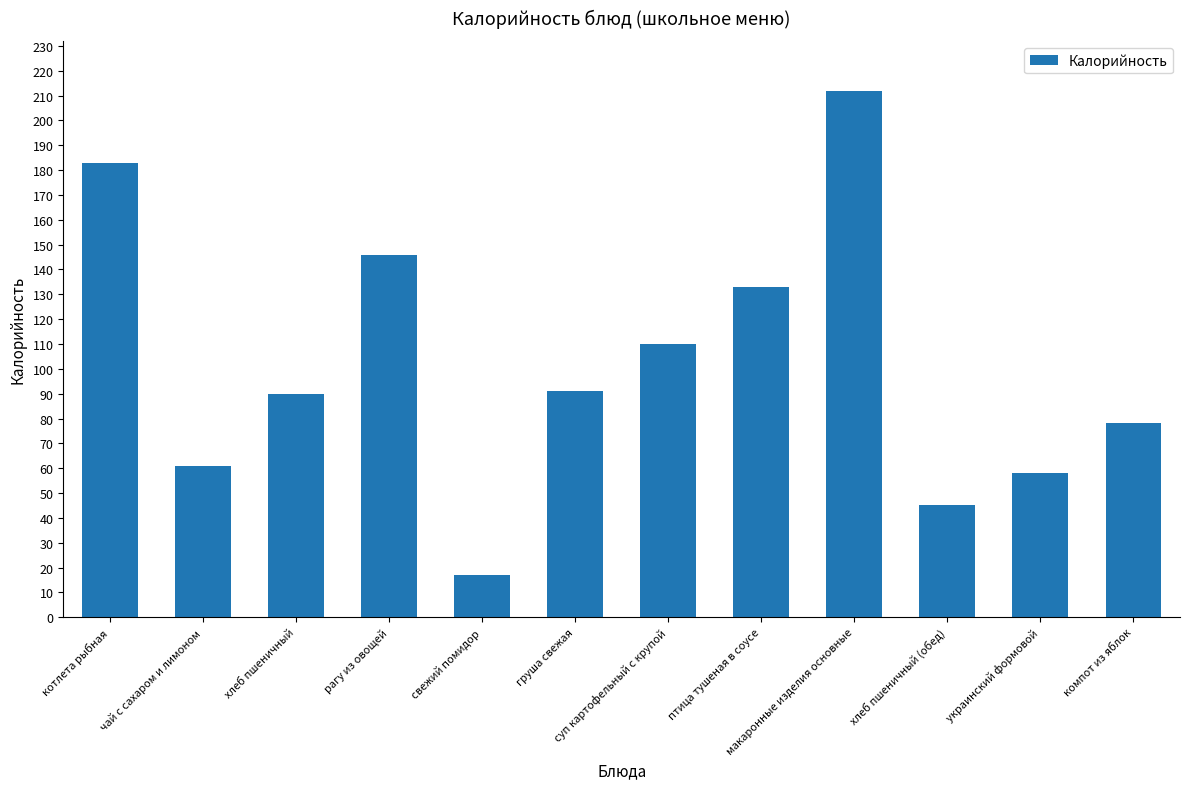

The chart shows a value of 22 at хлеб пшеничный. True or false?

False